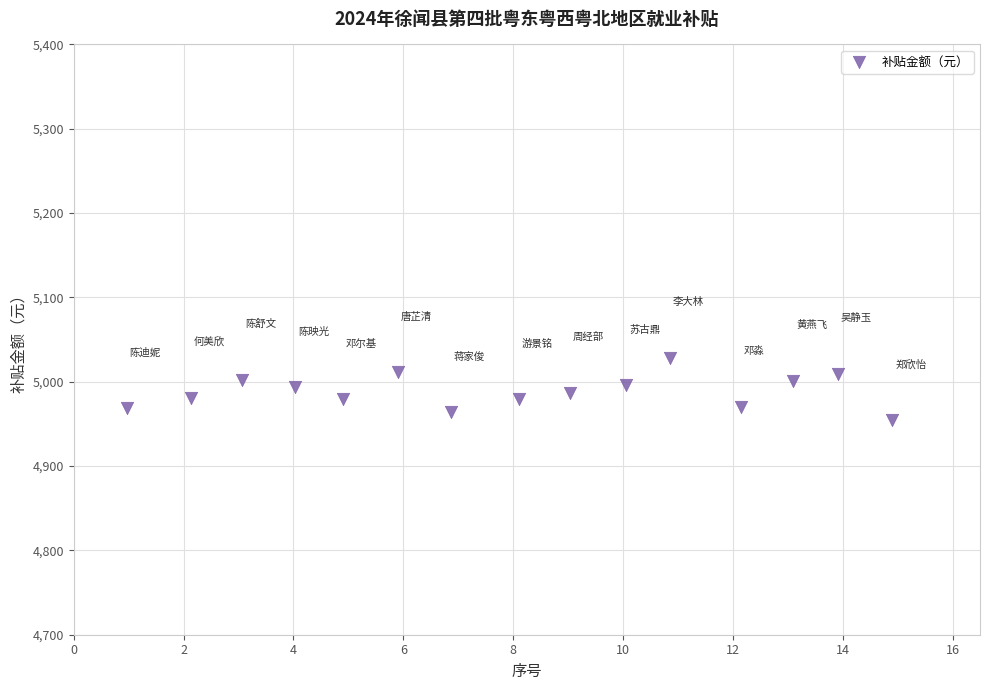

What is the range of X values (max minus min)?

13.9